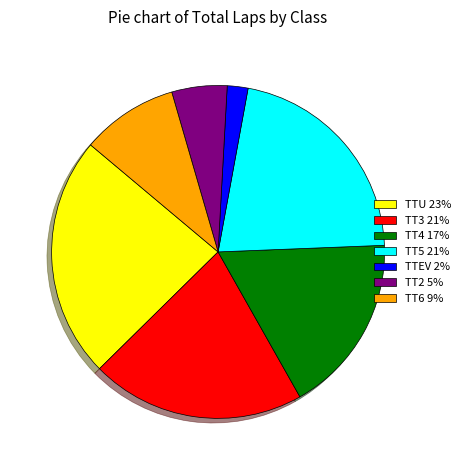

Which has a higher value, TTU 23% or TT3 21%?

TTU 23%